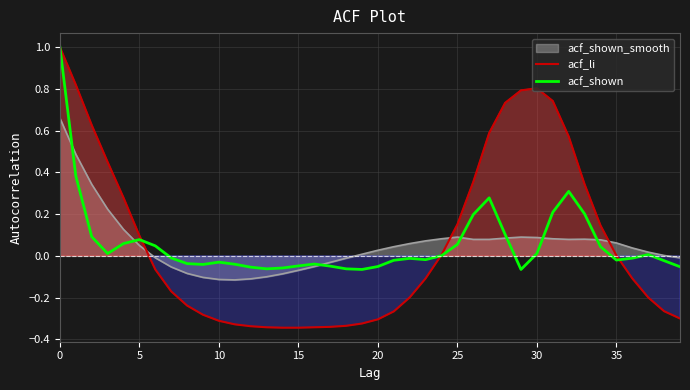

In acf_shown, how many points are lower than both neighbors (excluding endpoints)?

7